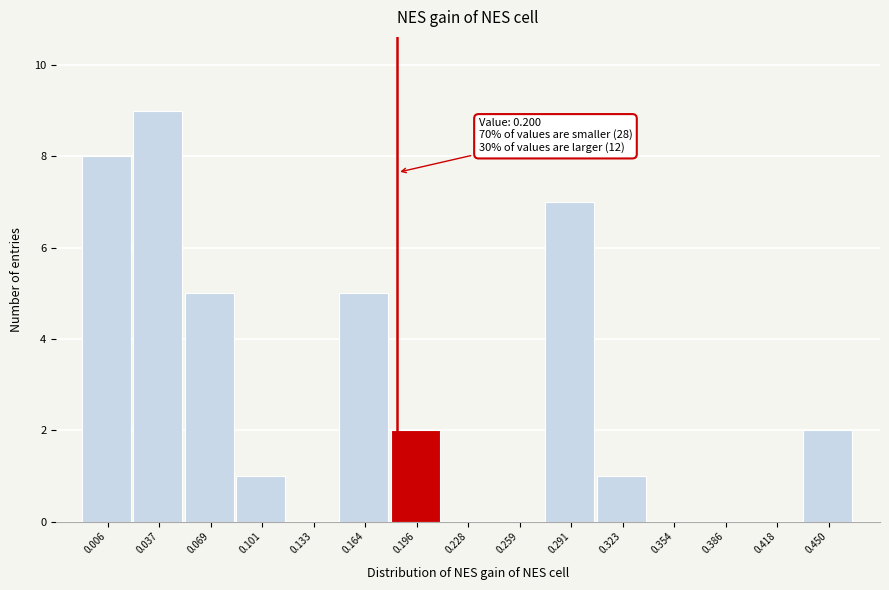

Reading right to left, what are all the values shown in this chart?

0.450=2	0.418=0	0.386=0	0.354=0	0.323=1	0.291=7	0.259=0	0.228=0	0.196=2	0.164=5	0.133=0	0.101=1	0.069=5	0.037=9	0.006=8